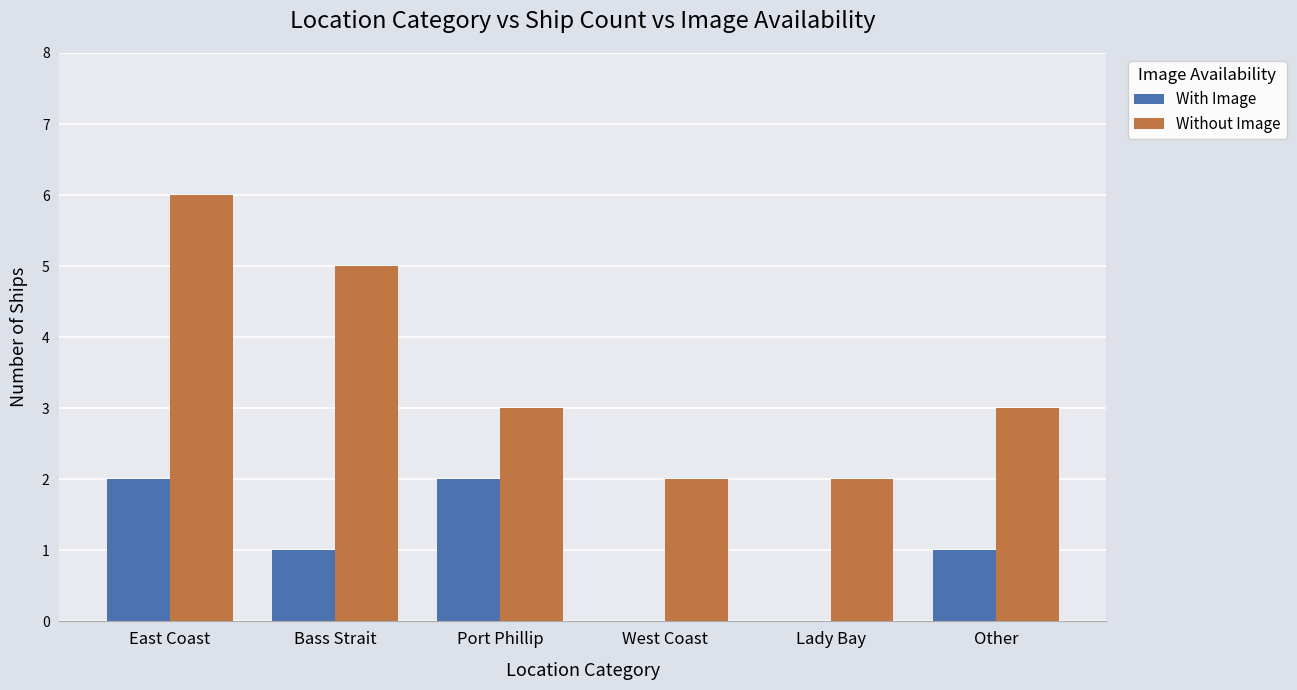

How many groups of bars are there?

6